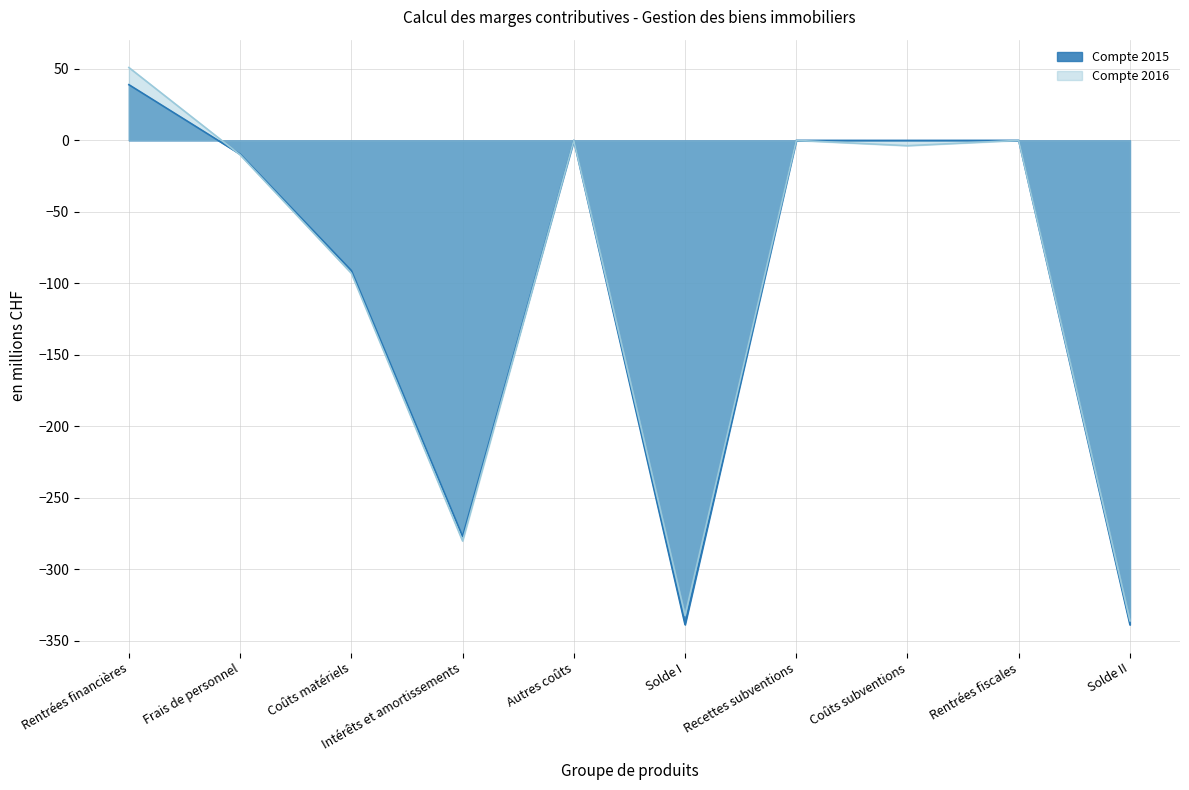

What is the sum of the Compte 2016 values at Solde I and Solde II?

-668.5